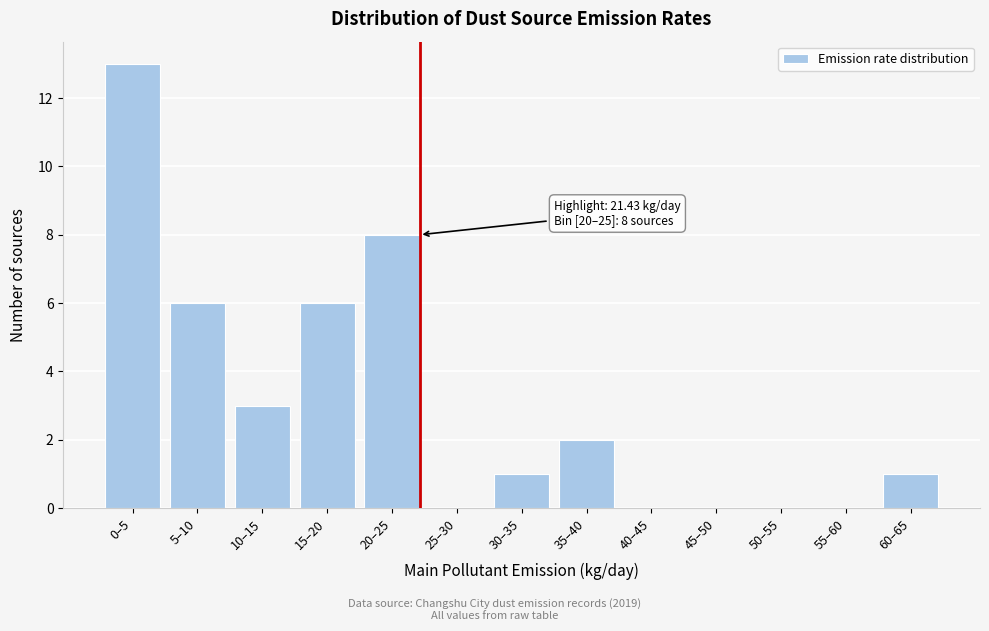

Reading left to right, list all the values displayed in this chart.

0–5=13	5–10=6	10–15=3	15–20=6	20–25=8	25–30=0	30–35=1	35–40=2	40–45=0	45–50=0	50–55=0	55–60=0	60–65=1